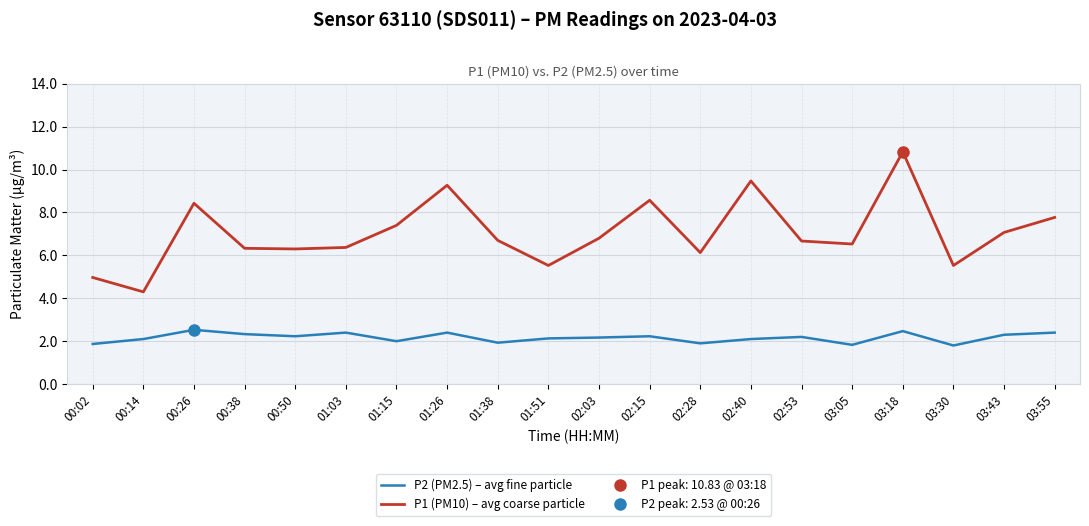

True or false: P2 (PM2.5) – avg fine particle and P1 (PM10) – avg coarse particle intersect in this chart.

False